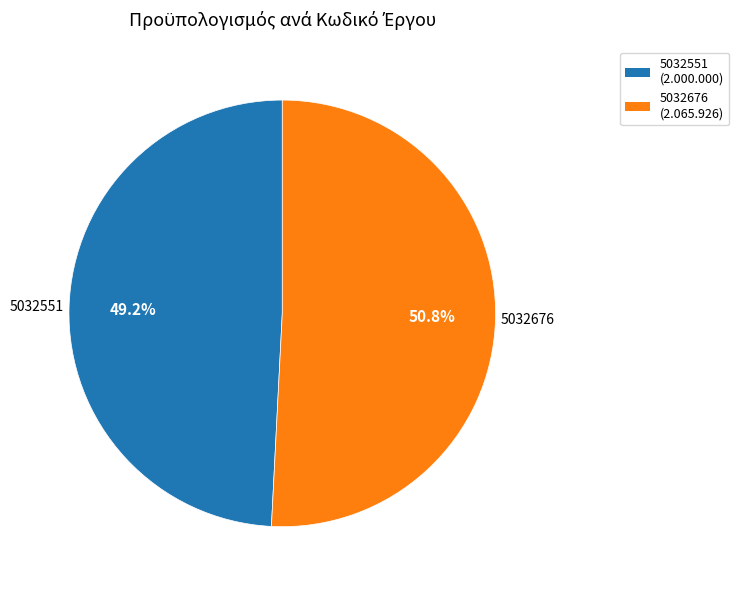

Rank the categories by value from lowest to highest.

5032551, 5032676